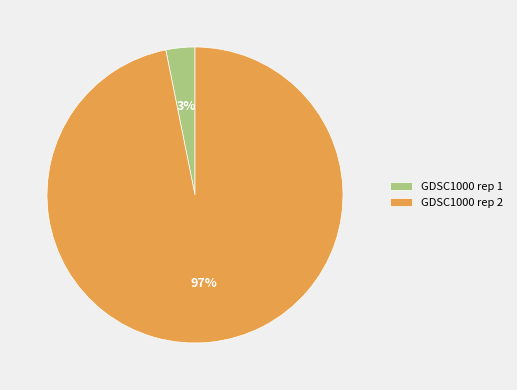

Rank the categories by value from lowest to highest.

GDSC1000 rep 1, GDSC1000 rep 2